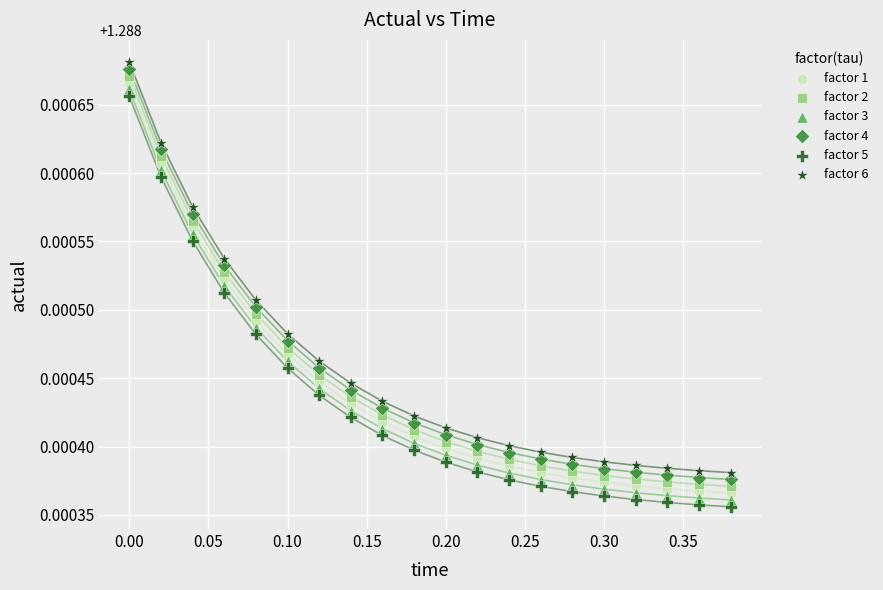

Across all data points, what is the range of X values (max minus min)?

0.4